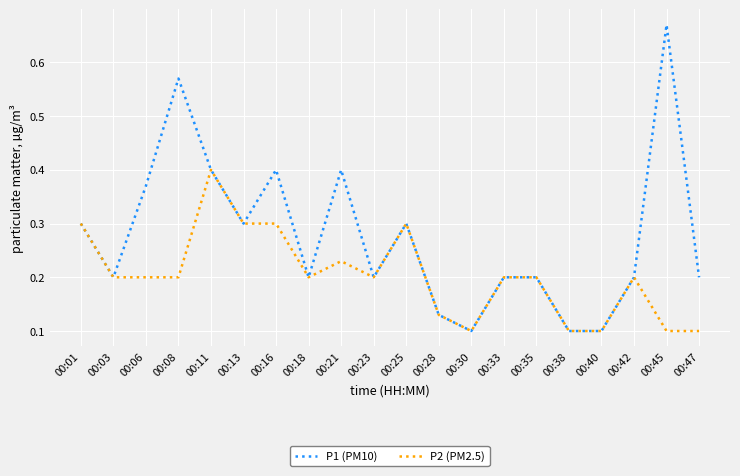

Which series has the widest spread of values?

P1 (PM10)